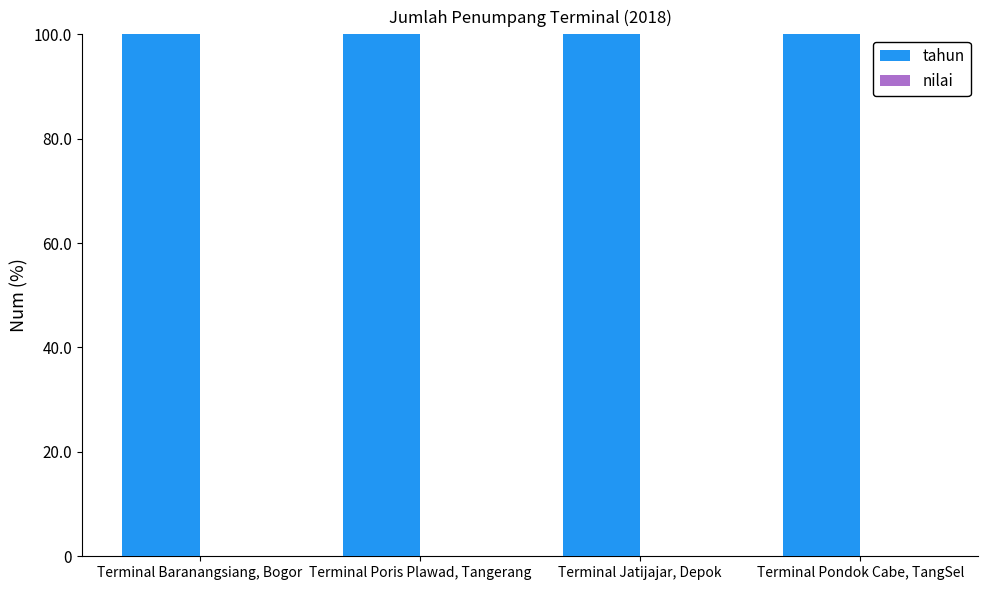

Which label corresponds to the largest value in the chart?

Terminal Baranangsiang, Bogor